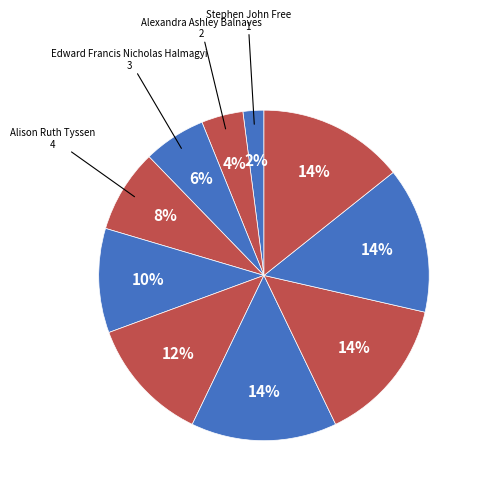

How many segments does this pie chart have?

10